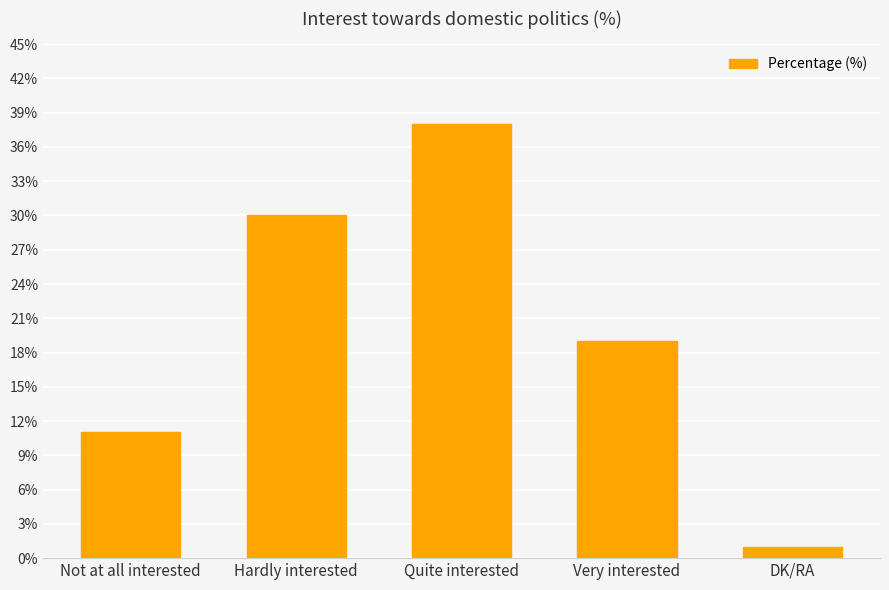

What is the maximum value shown in the chart?

38